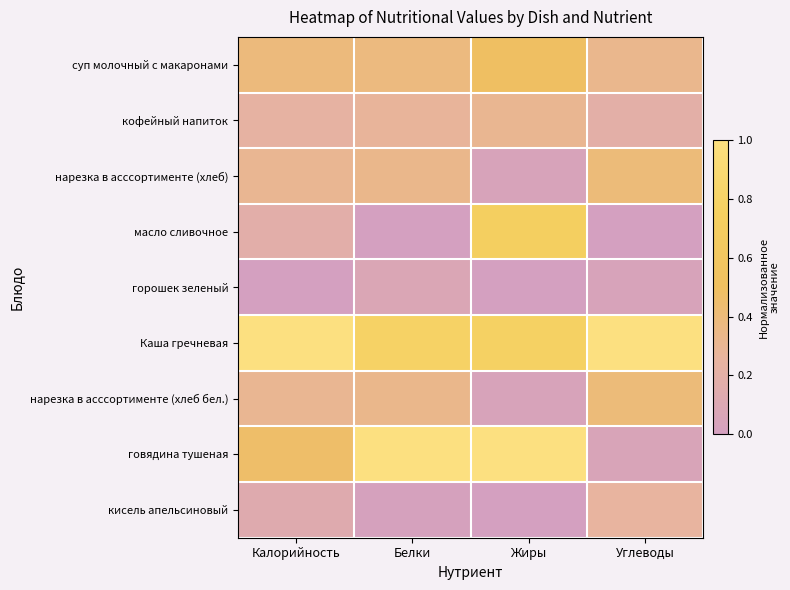

Between Белки and Жиры, which series saw the biggest shift?

масло сливочное